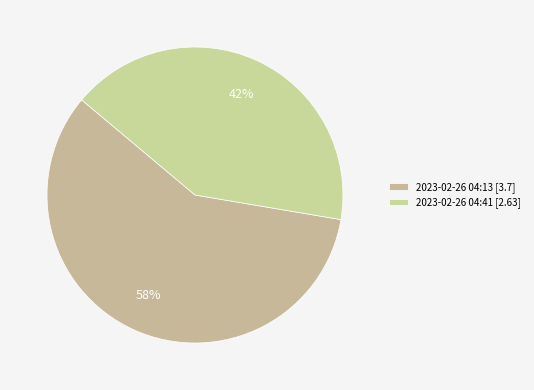

Count the number of slices in the pie.

2